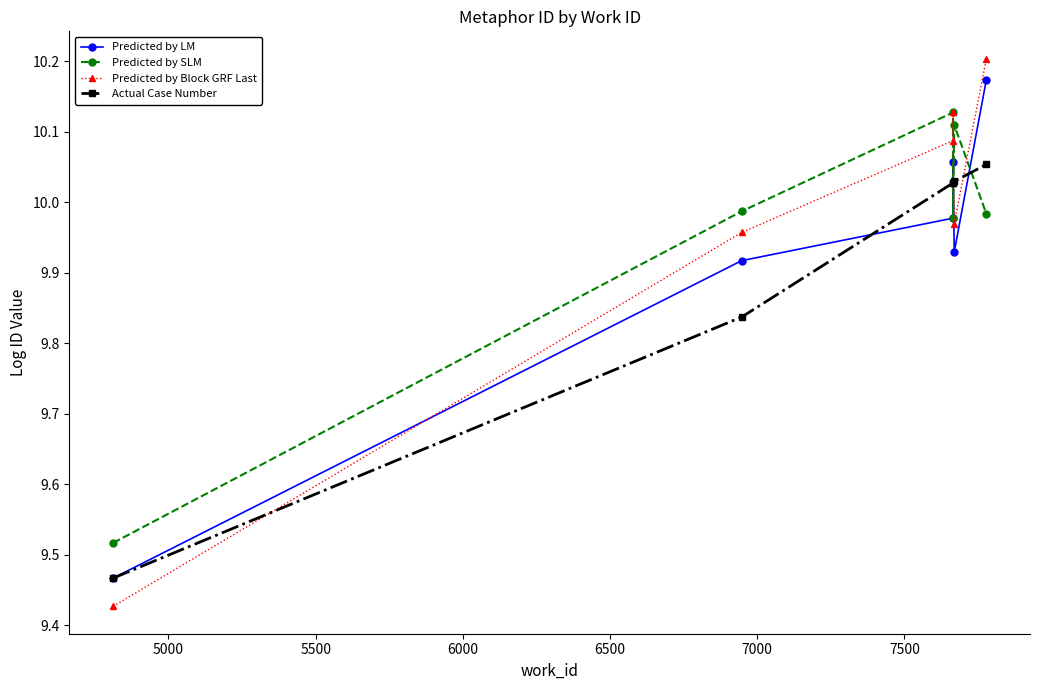

True or false: Actual Case Number has a value of 4.8 at 4500.

False